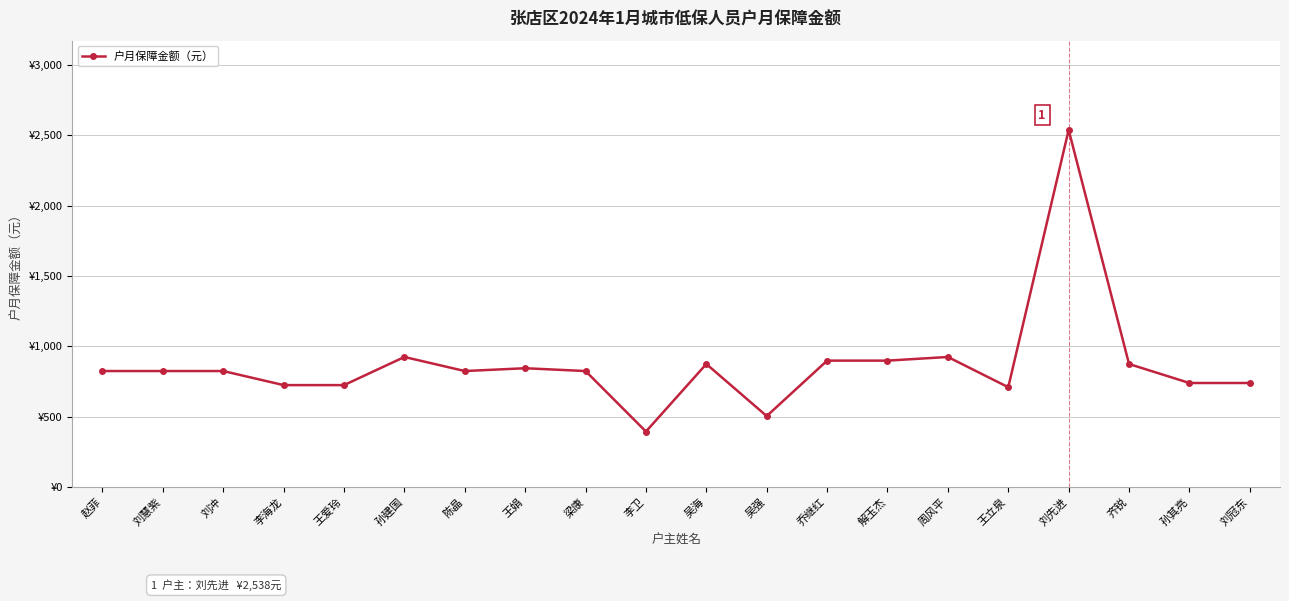

Is this an area chart (filled region under the line)?

No